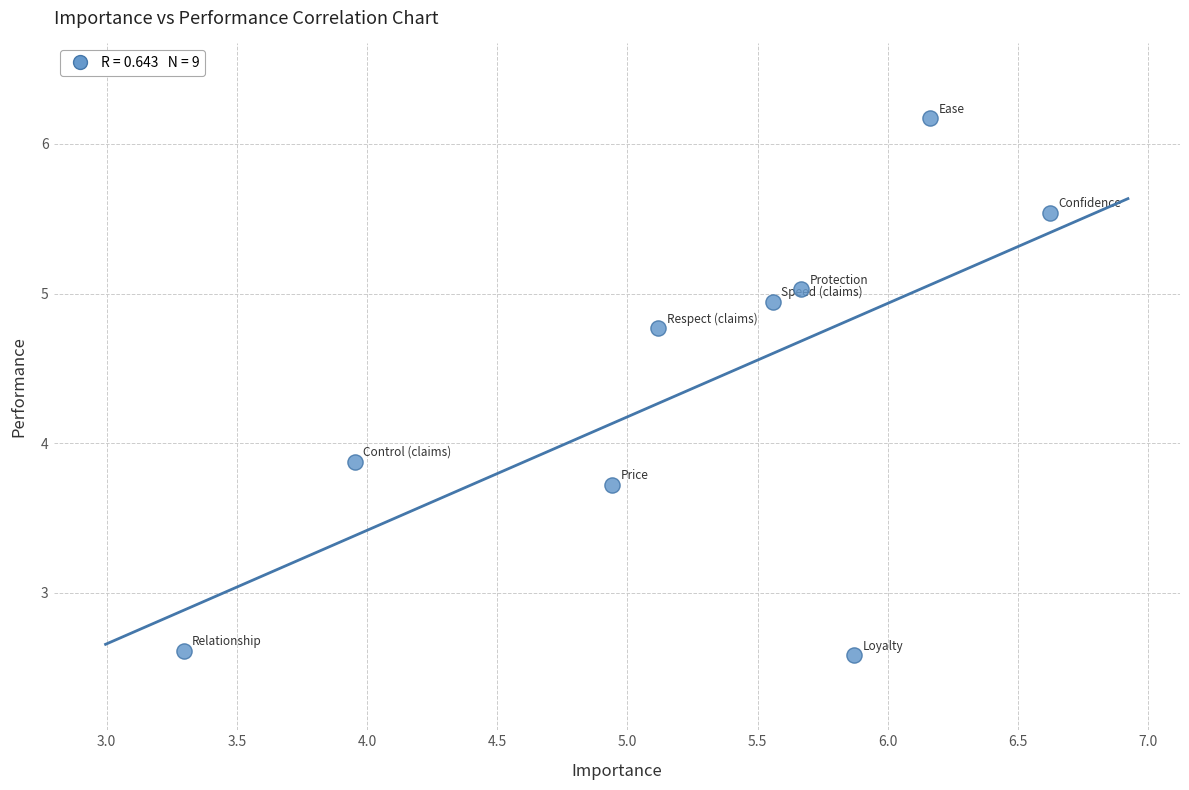

What Y value in the scatter plot is closest to 4?

3.9